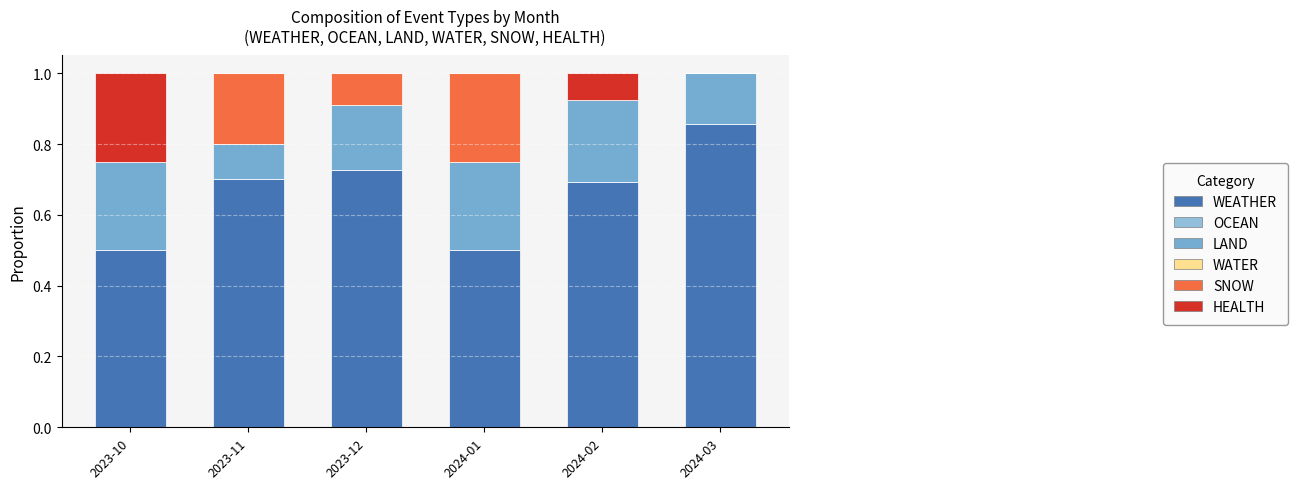

Count the number of data series in this chart.

4